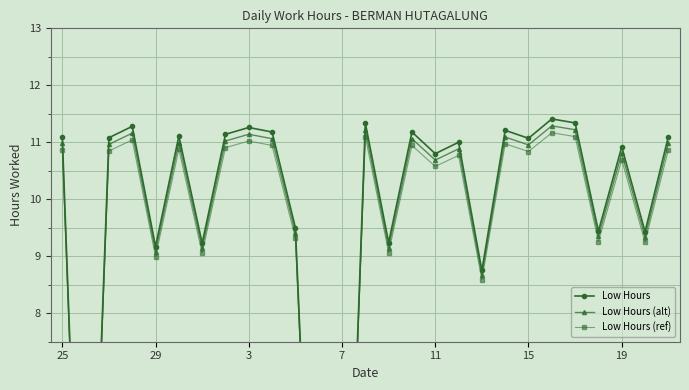

Between 11 and 12, which series saw the biggest shift?

Low Hours